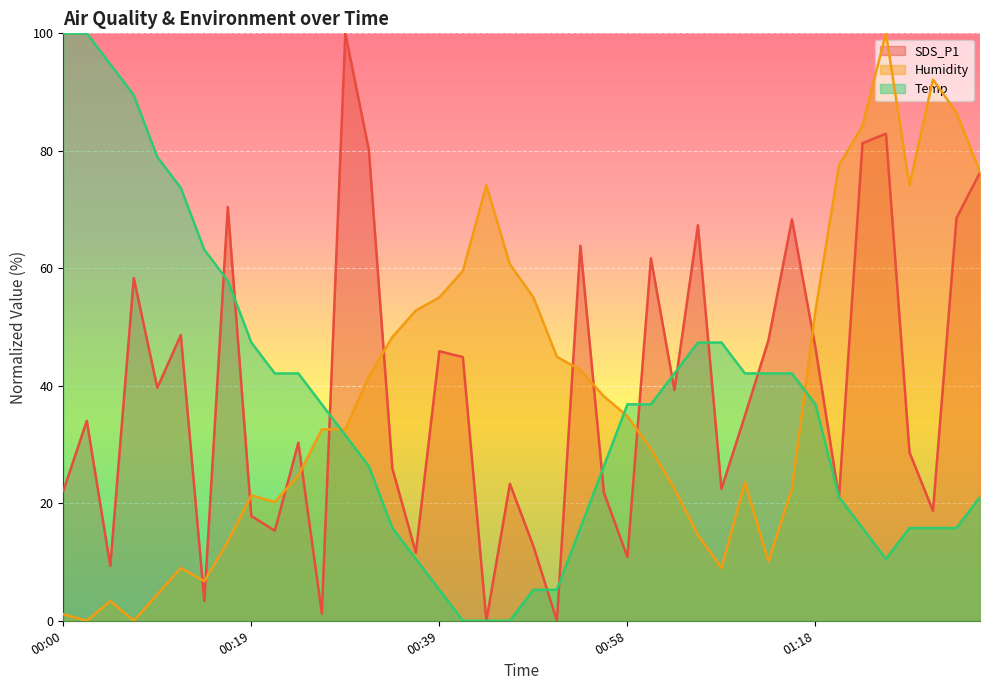

At which label is SDS_P1 closest to 49?

00:12